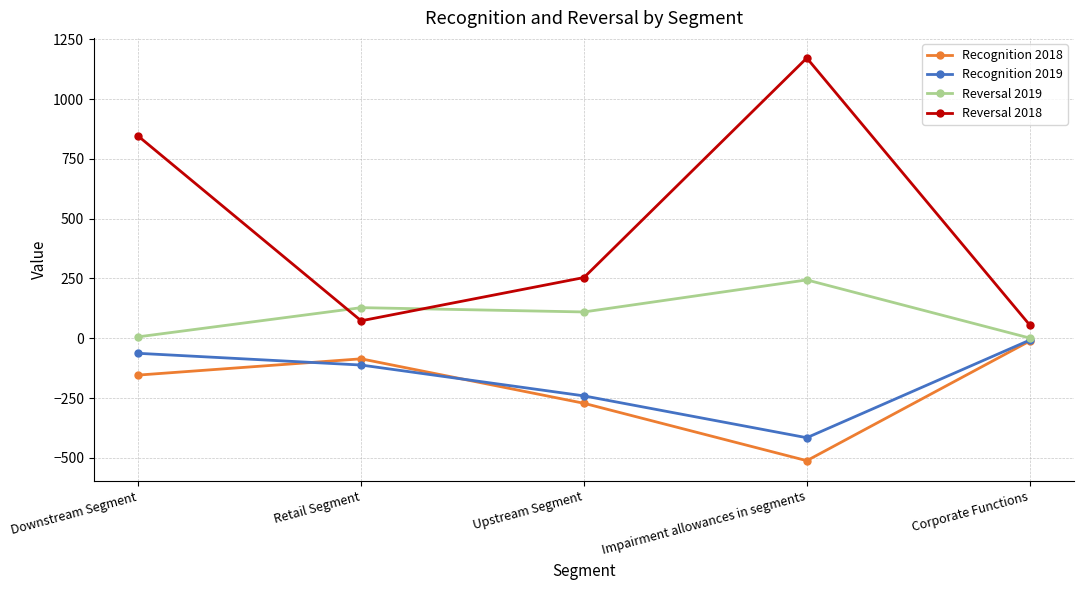

At how many categories does at least one series exceed 723?

2